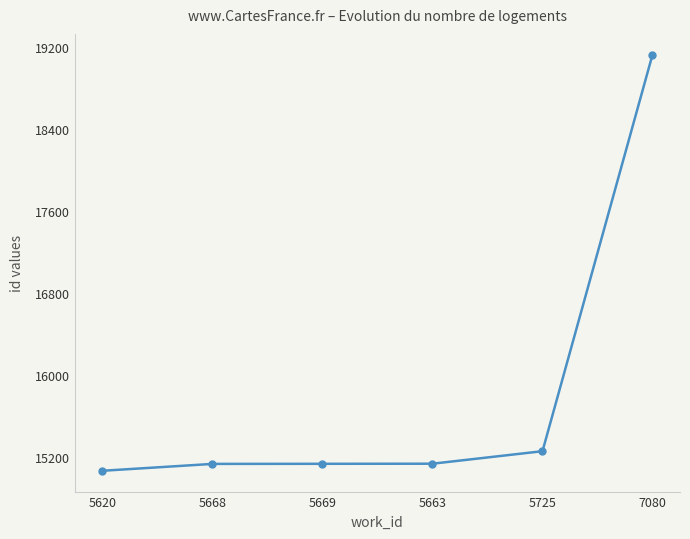

At which label is the value closest to 17096?

5725